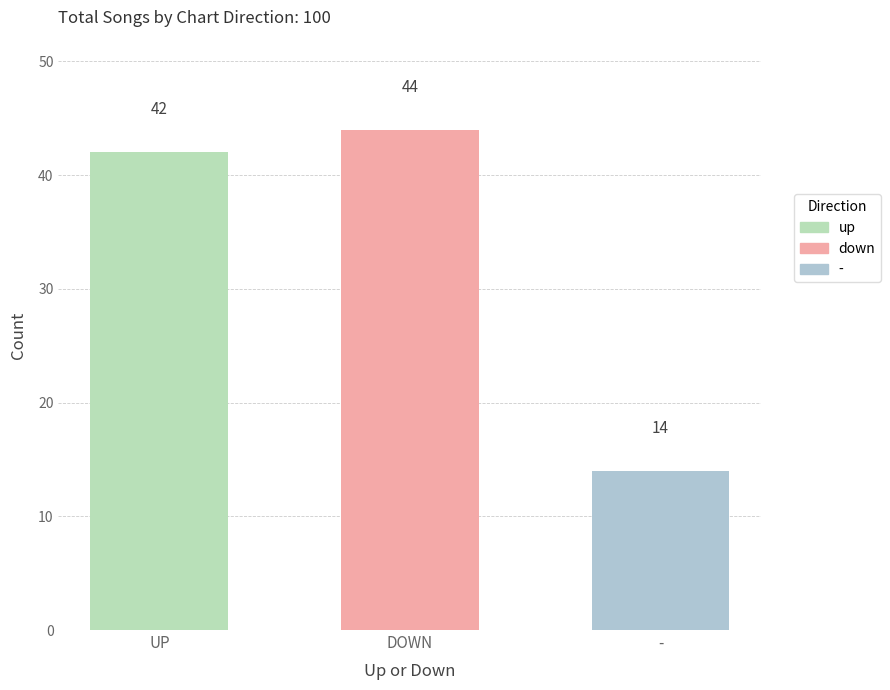

How many bars are there in total?

3